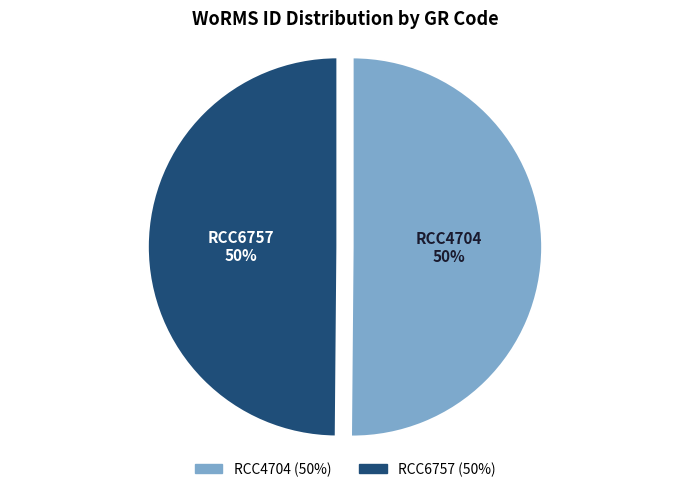

What percentage is the RCC6757 slice, to the nearest percent?

50%